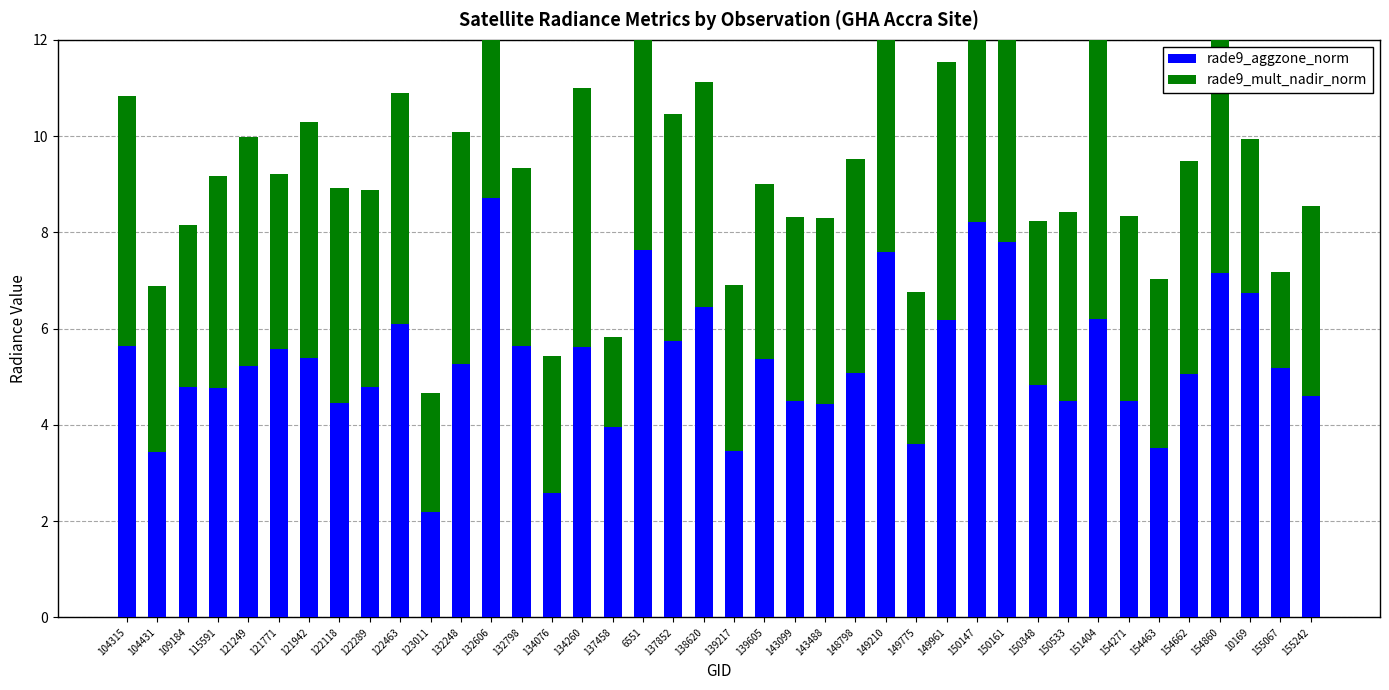

What is the average value of the rade9_aggzone_norm series?

5.3